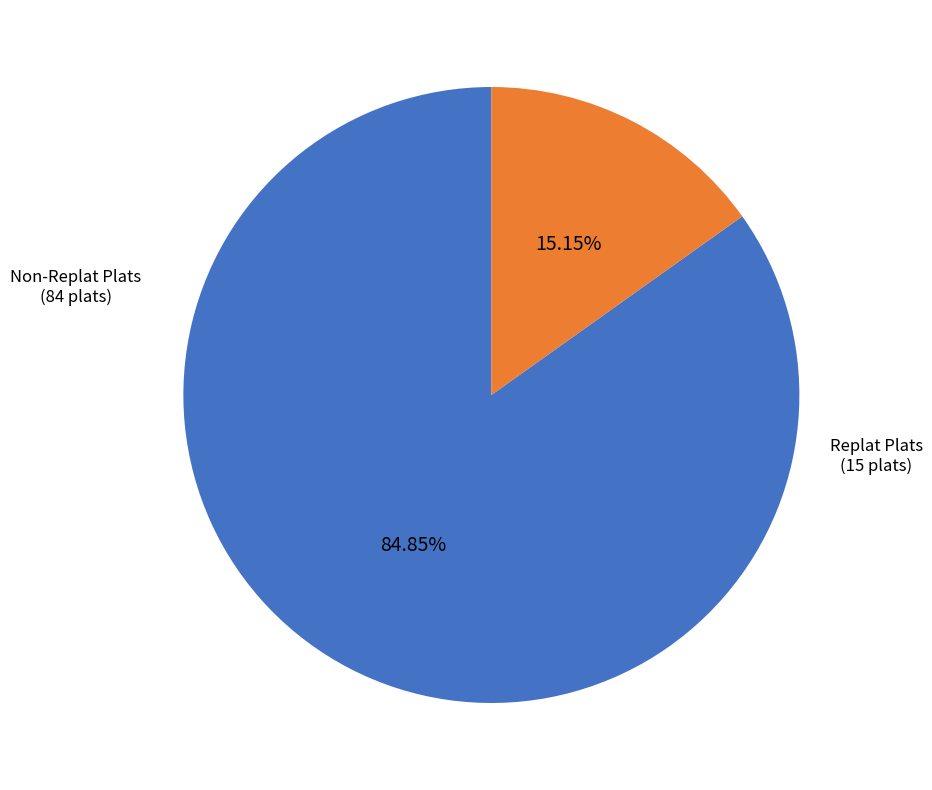

How many slices are in this pie chart?

2